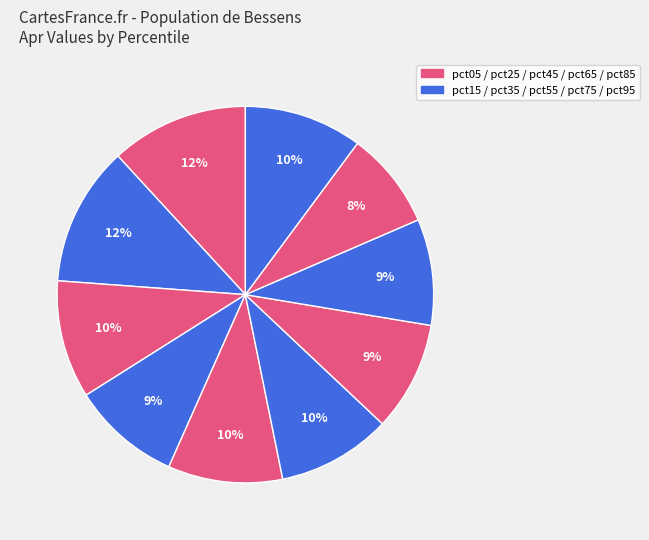

To the nearest percent, what is the difference between the largest and smallest slice percentages?

4%